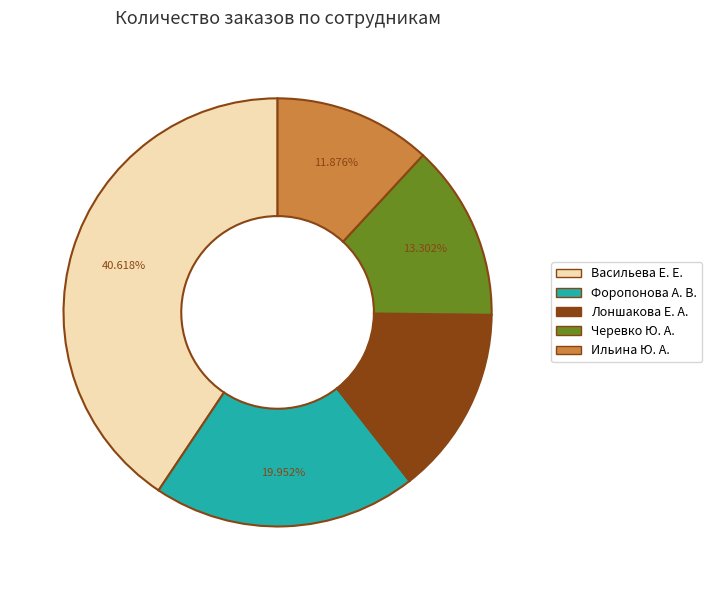

Is it true that Форопонова А. В. is 7% of the pie?

False